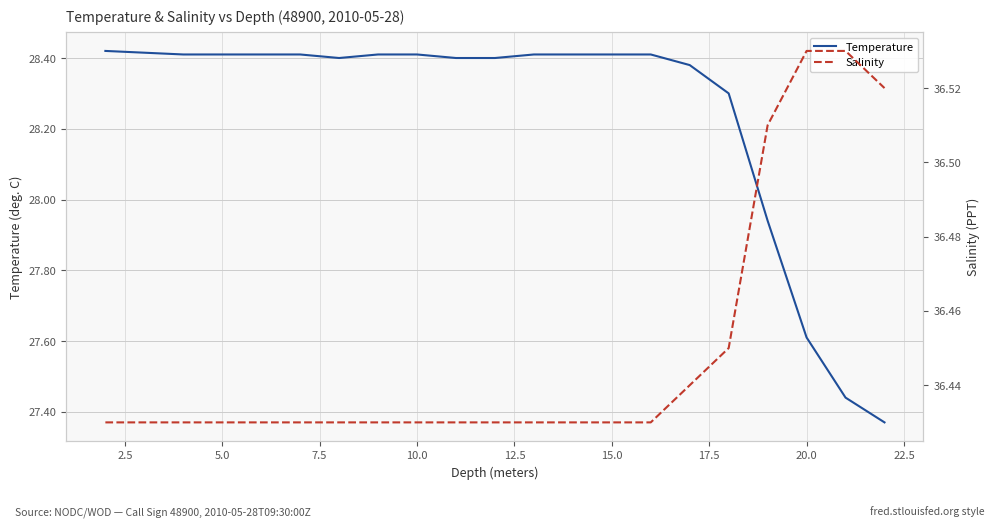

What is the highest value of the Salinity series?

36.5